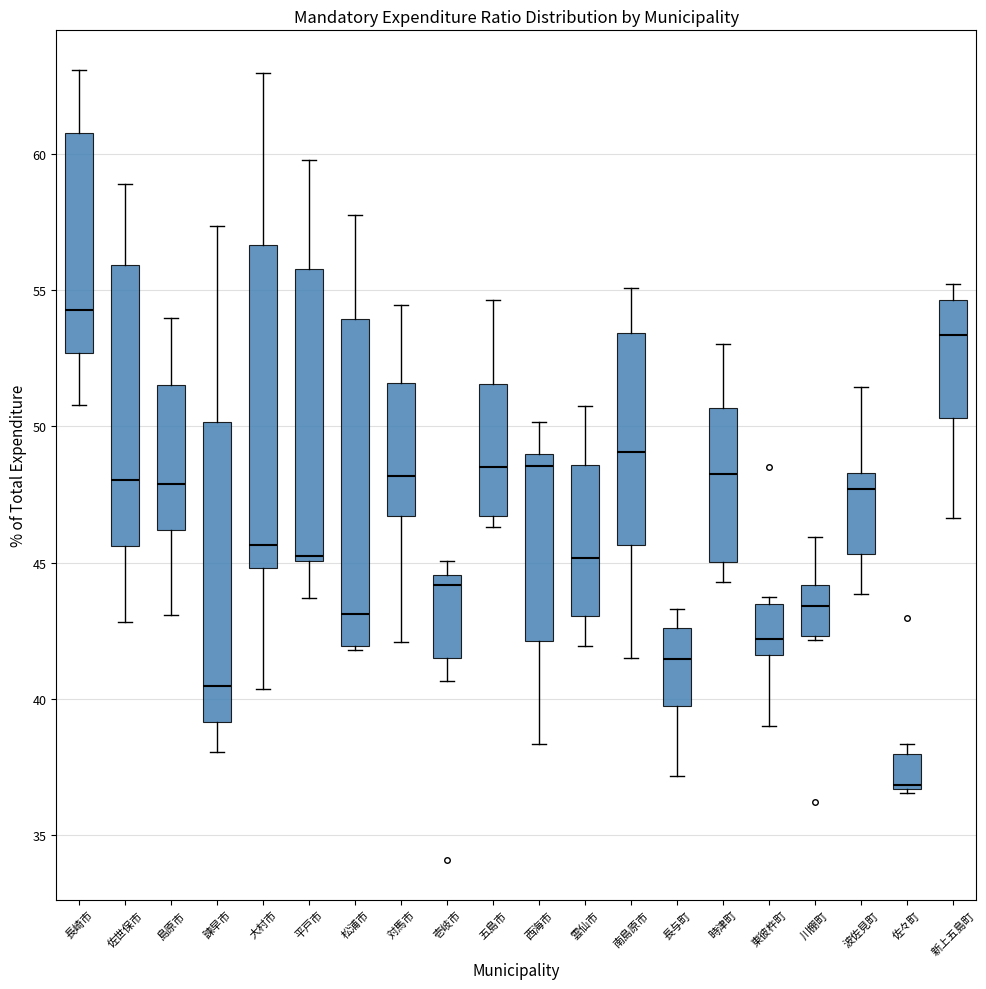

Reading left to right, read every box against the y-axis: the position of its median line, the range the box covers, and the ends of its whiskers. The values are not printed on the chart, so give them approximately, as read against the axis.

長崎市: median 54.5, box 52.5 to 60.5, whiskers 51.0 to 63.0
佐世保市: median 48.0, box 45.5 to 56.0, whiskers 43.0 to 59.0
島原市: median 48.0, box 46.0 to 51.5, whiskers 43.0 to 54.0
諫早市: median 40.5, box 39.0 to 50.0, whiskers 38.0 to 57.5
大村市: median 45.5, box 45.0 to 56.5, whiskers 40.5 to 63.0
平戸市: median 45.0 (just above the box's lower edge), box 45.0 to 56.0, whiskers 43.5 to 60.0
松浦市: median 43.0, box 42.0 to 54.0, whiskers 42.0 (just below the box's lower edge) to 58.0
対馬市: median 48.0, box 46.5 to 51.5, whiskers 42.0 to 54.5
壱岐市: median 44.0, box 41.5 to 44.5, whiskers 40.5 to 45.0
五島市: median 48.5, box 46.5 to 51.5, whiskers 46.5 (just below the box's lower edge) to 54.5
西海市: median 48.5, box 42.0 to 49.0, whiskers 38.5 to 50.0
雲仙市: median 45.0, box 43.0 to 48.5, whiskers 42.0 to 51.0
南島原市: median 49.0, box 45.5 to 53.5, whiskers 41.5 to 55.0
長与町: median 41.5, box 39.5 to 42.5, whiskers 37.0 to 43.5
時津町: median 48.5, box 45.0 to 50.5, whiskers 44.5 to 53.0
東彼杵町: median 42.0, box 41.5 to 43.5, whiskers 39.0 to 43.5 (just above the box's upper edge)
川棚町: median 43.5, box 42.5 to 44.0, whiskers 42.0 to 46.0
波佐見町: median 47.5, box 45.5 to 48.5, whiskers 44.0 to 51.5
佐々町: median 37.0, box 36.5 to 38.0, whiskers 36.5 to 38.5
新上五島町: median 53.5, box 50.5 to 54.5, whiskers 46.5 to 55.0